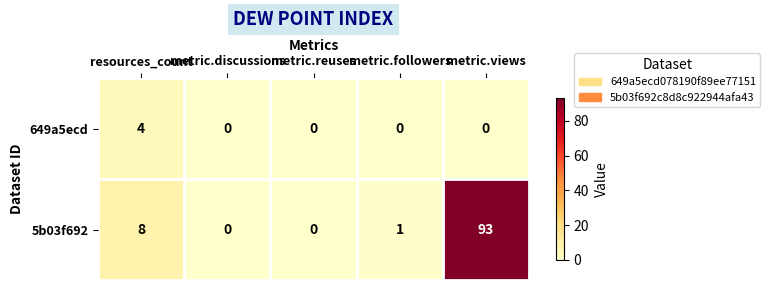

What is the difference between the second highest and minimum values in the 5b03f692 series?

8